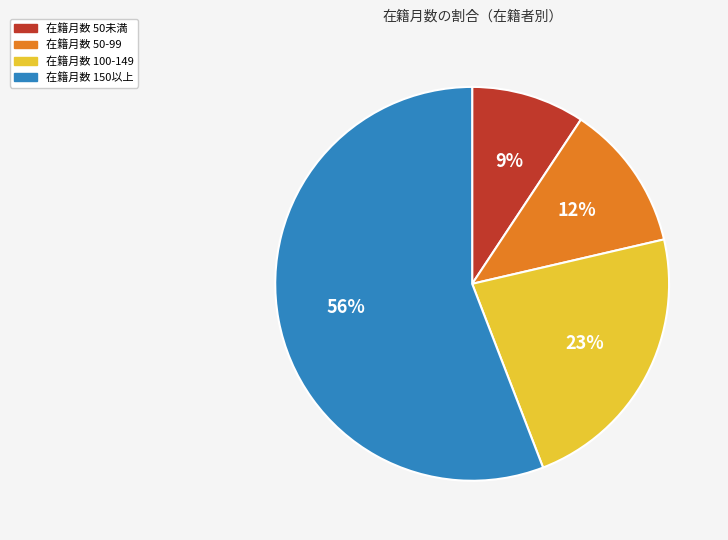

Is there any slice that represents more than half of the pie?

Yes